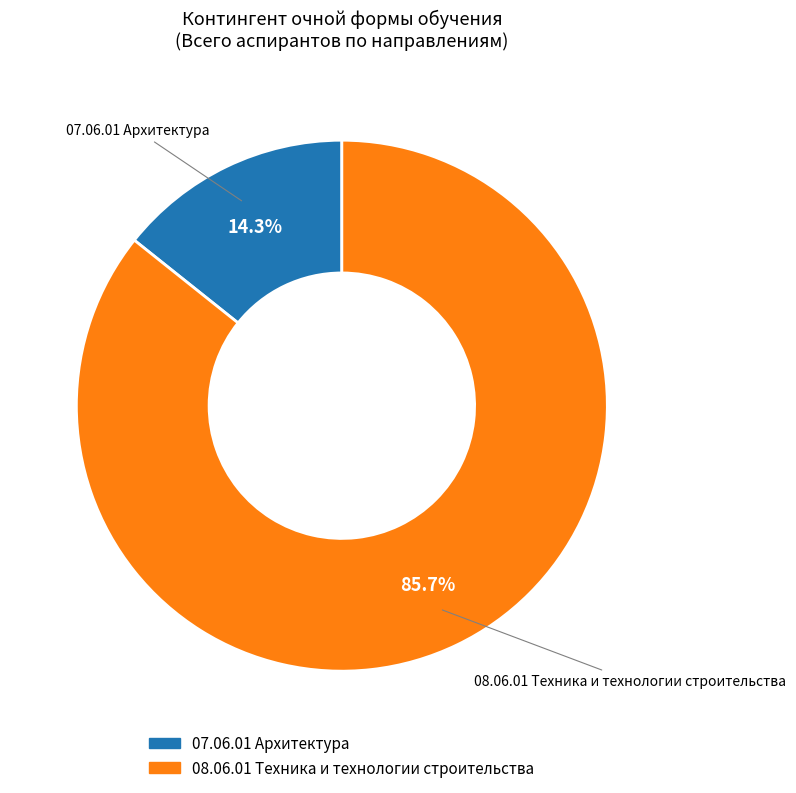

Does any single category account for the majority?

Yes